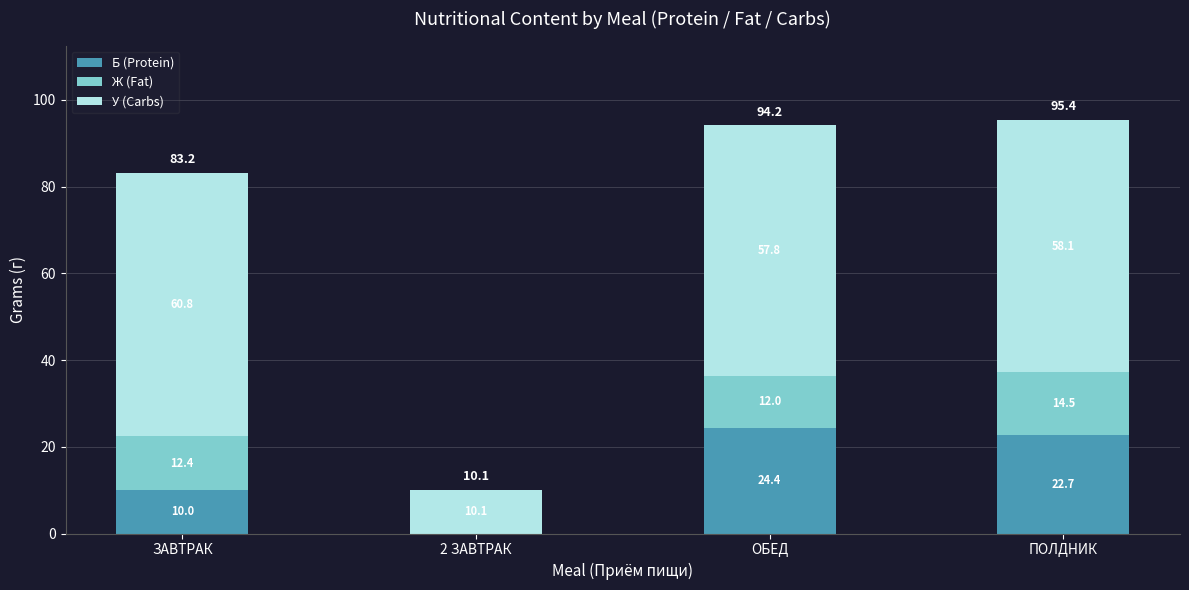

At which label does Б (Protein) reach its peak?

ОБЕД